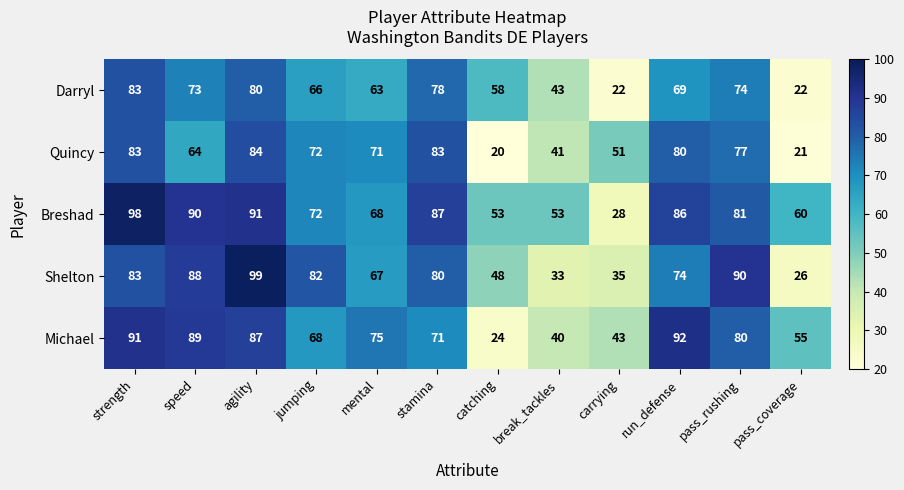

What is the difference between the highest and lowest values at mental?

12